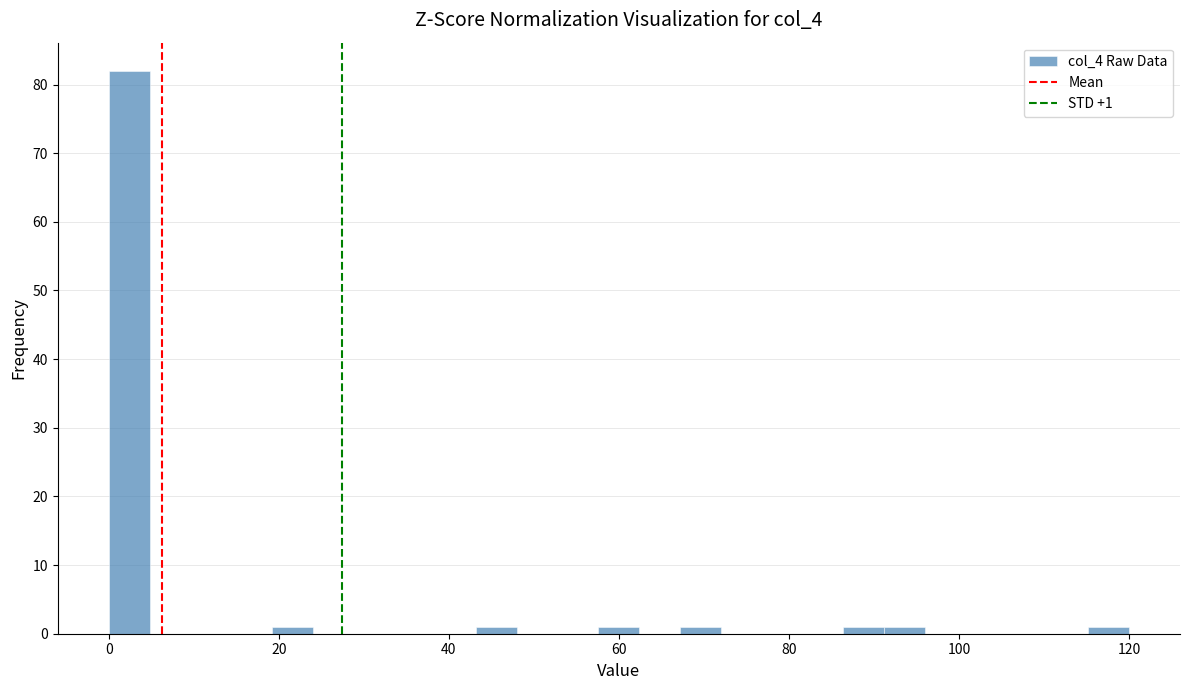

Read against the x-axis, roughly where is the centre of the tallest bar?

2